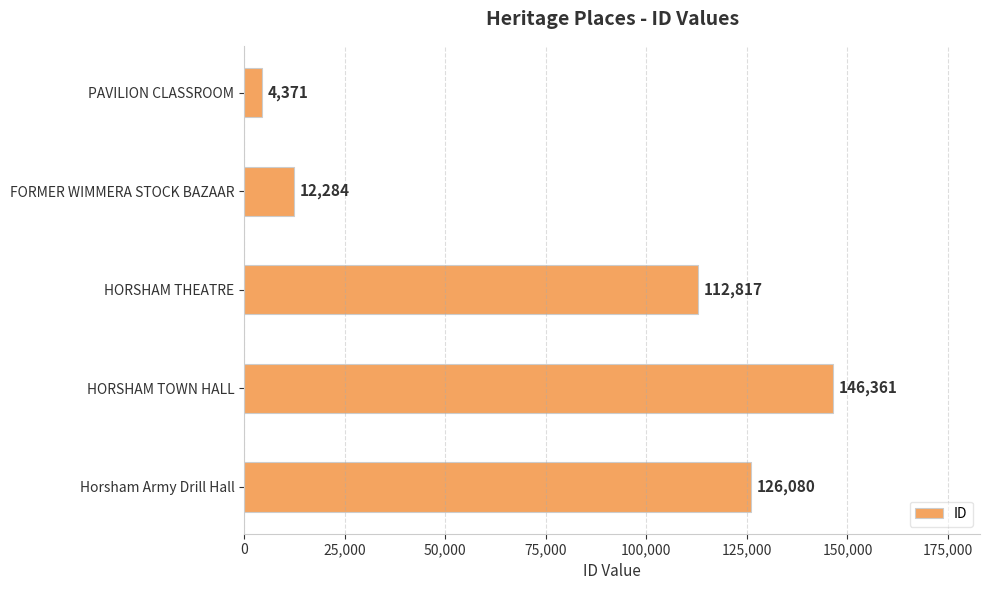

What is the label of the 1st bar from the top?

PAVILION CLASSROOM